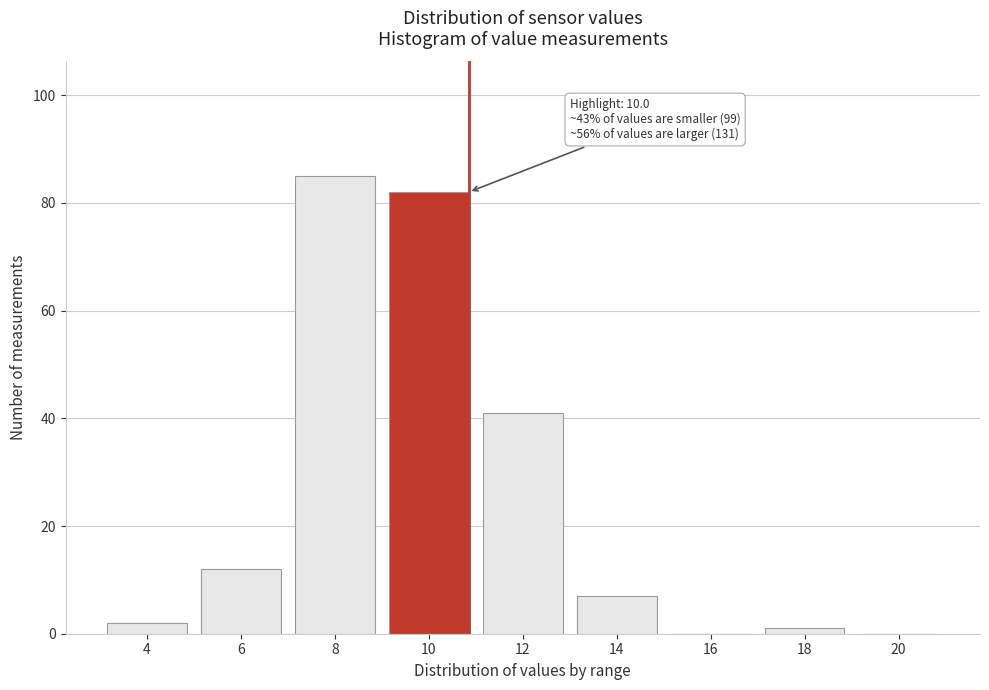

Reading left to right, list all the values displayed in this chart.

4=2	6=12	8=85	10=82	12=41	14=7	16=0	18=1	20=0